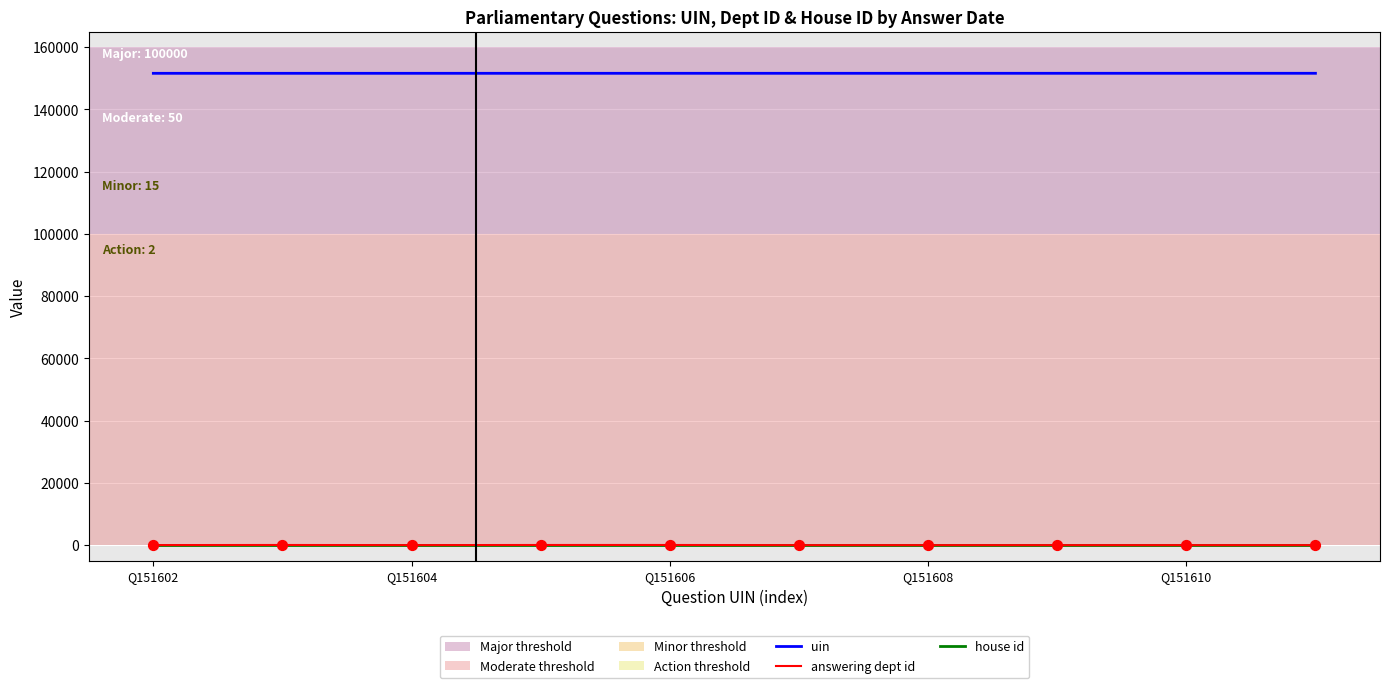

Which series has the largest total across all categories?

uin